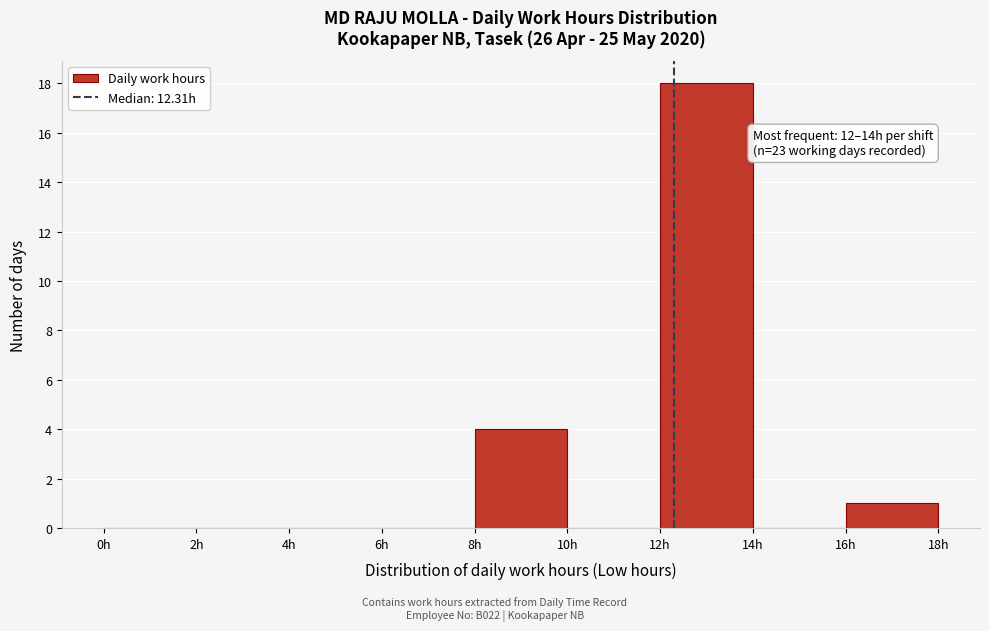

Over which range of the x-axis is the bar tallest?

12 to 14